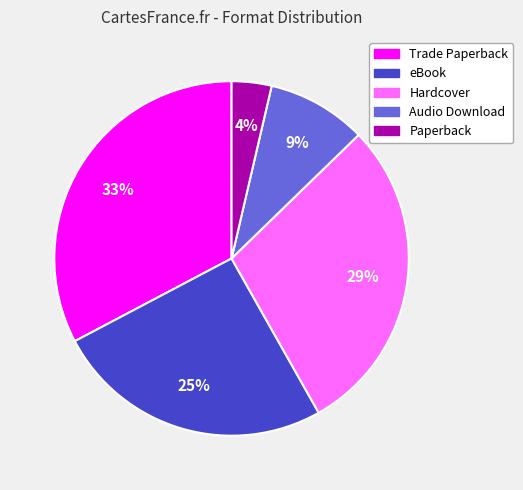

Rank the categories by value from lowest to highest.

Paperback, Audio Download, eBook, Hardcover, Trade Paperback